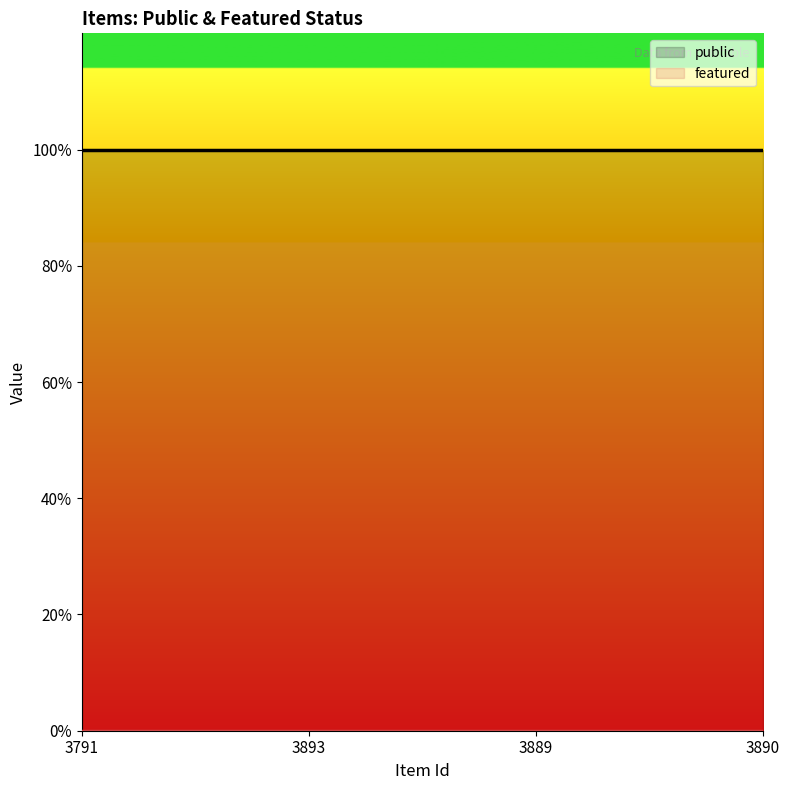

Reading right to left, list all the values displayed in this chart.

public (line): 3890=1	3889=1	3893=1	3791=1
featured (line): 3890=0	3889=0	3893=0	3791=0